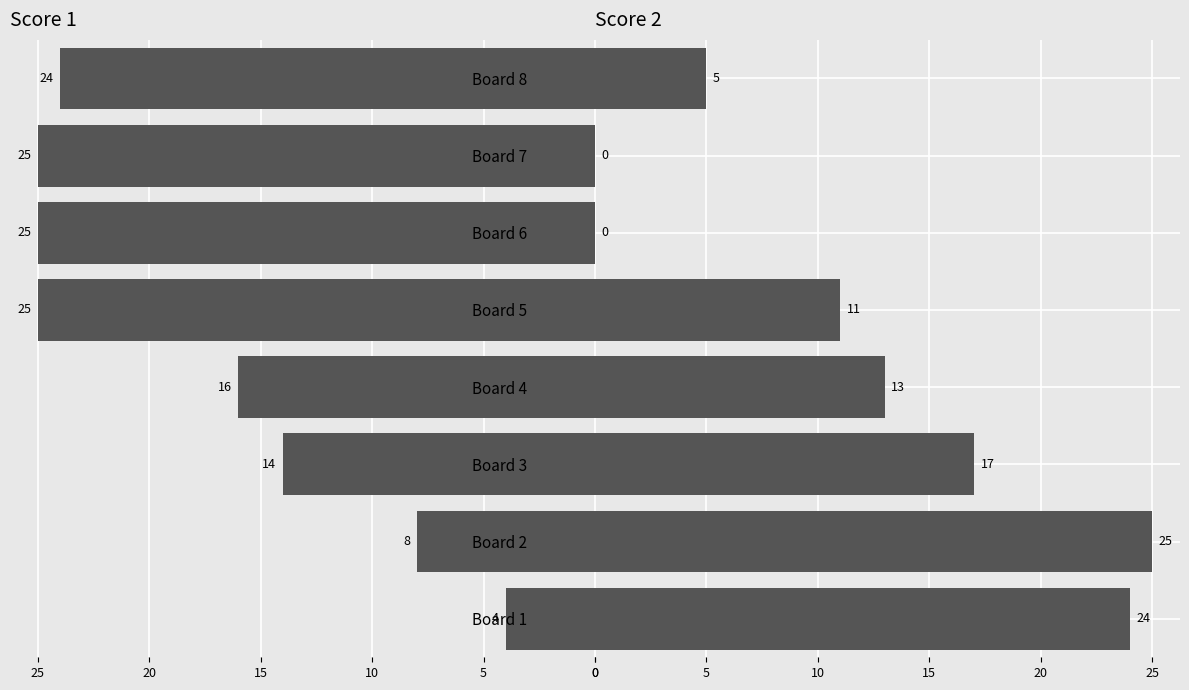

Which series has the widest spread of values?

Score 2